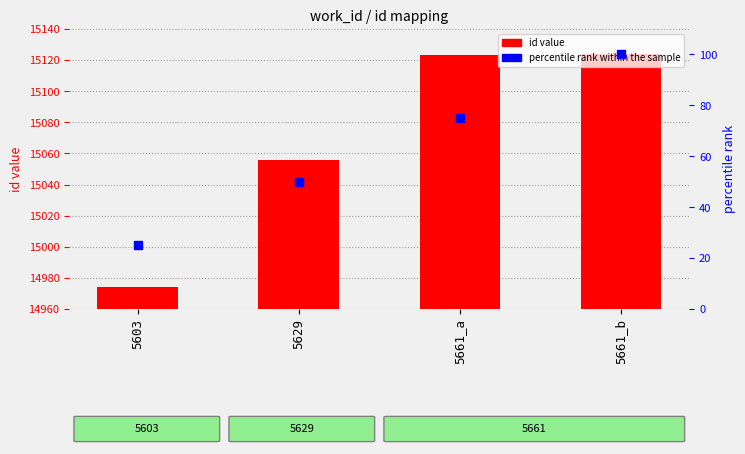

Which series reaches the minimum Y coordinate?

percentile rank within the sample